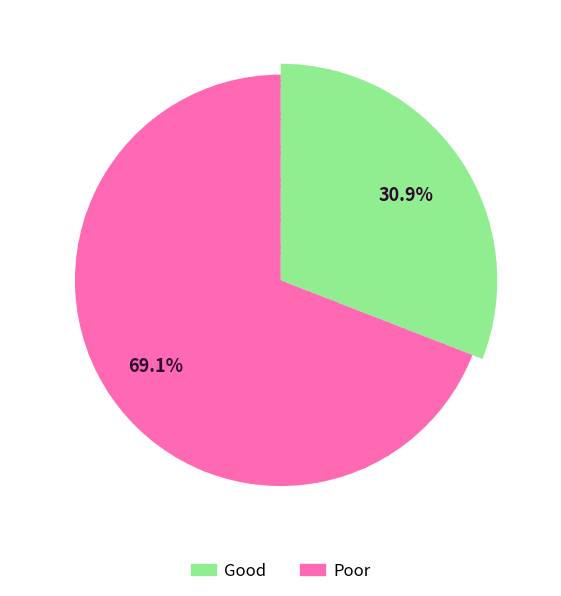

True or false: FORMER YEA RAILWAY STATION accounts for 1% of the total.

False